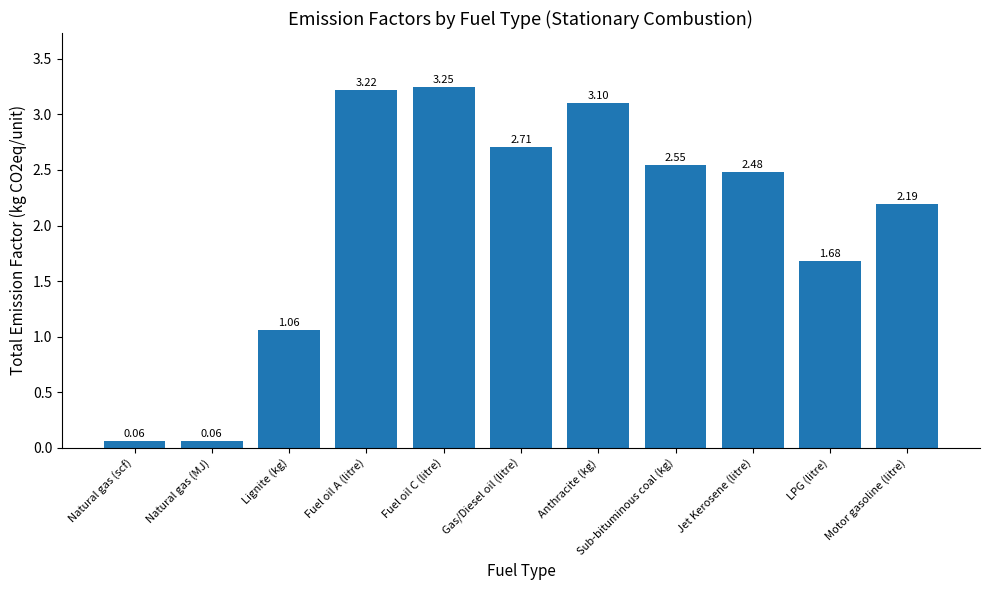

Between Sub-bituminous coal (kg) and Anthracite (kg), which is larger?

Anthracite (kg)